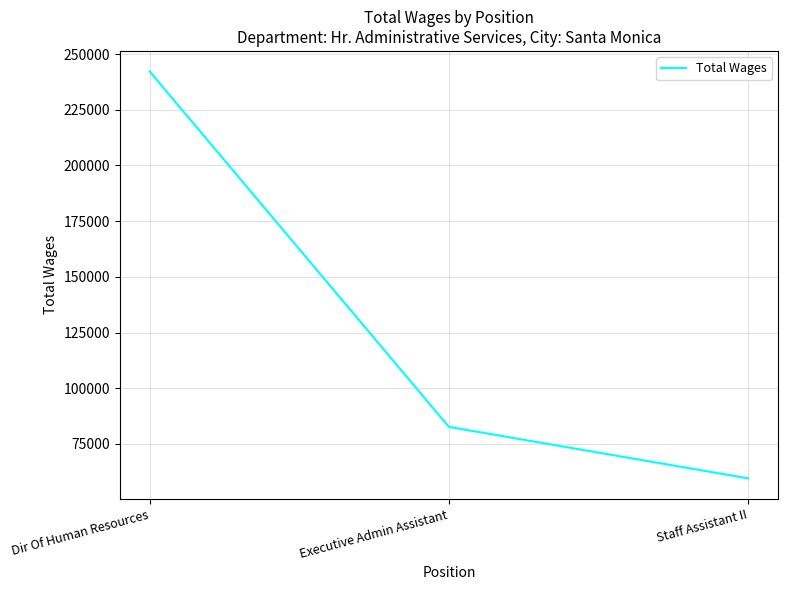

What is the sum of the values at Dir Of Human Resources and Staff Assistant II?

301811